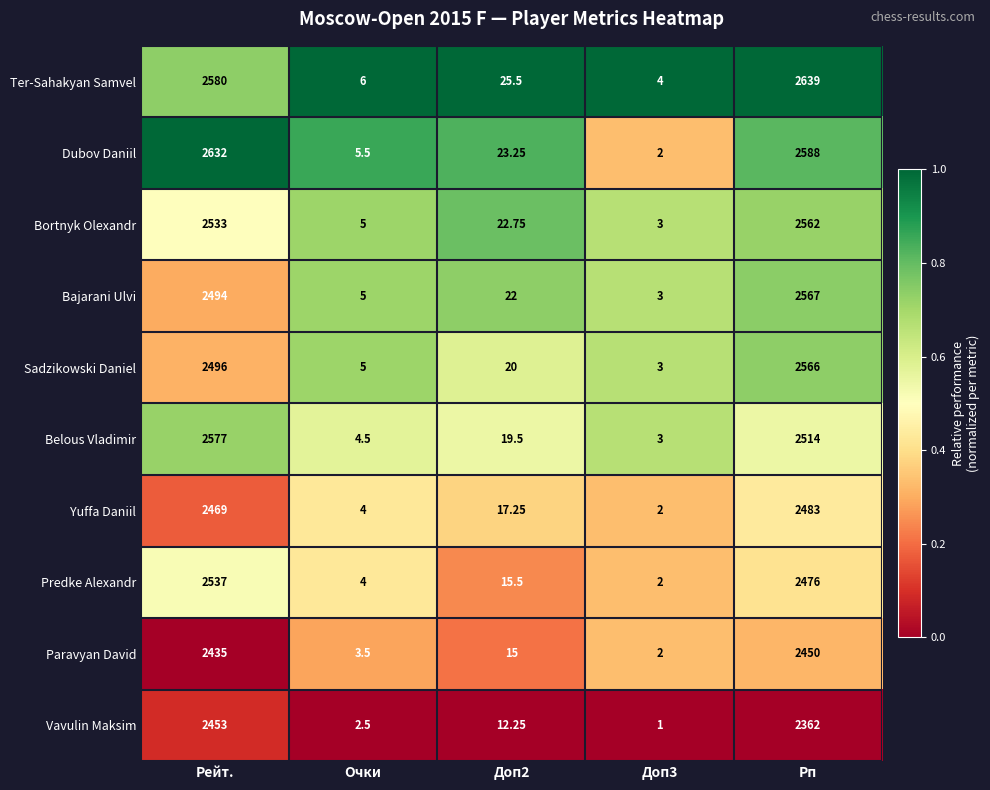

Which series has the largest total across all categories?

Ter-Sahakyan Samvel